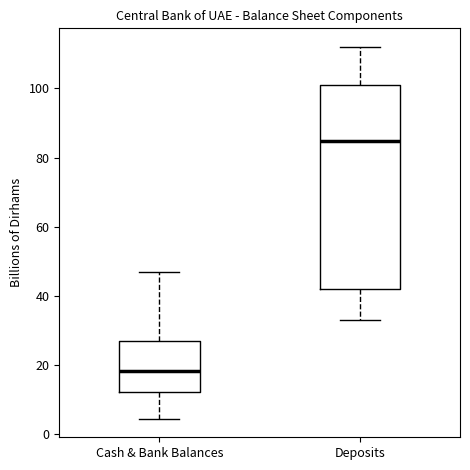

Where does the median line of the box for Deposits sit on the y-axis? The values are not printed on the chart, so give them approximately, as read against the axis.

84